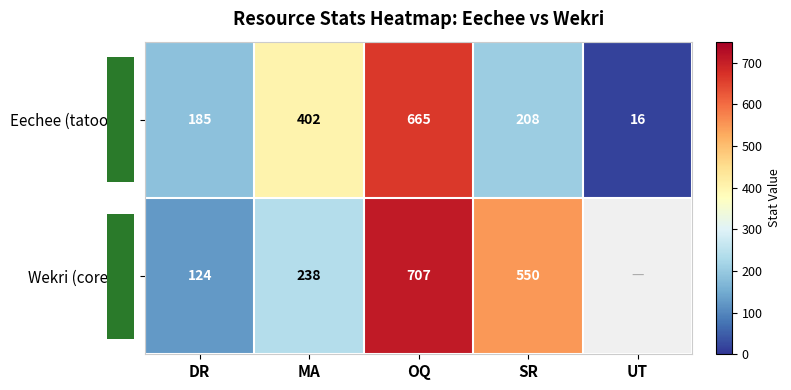

At which label does Eechee (tatooine) reach its minimum?

UT